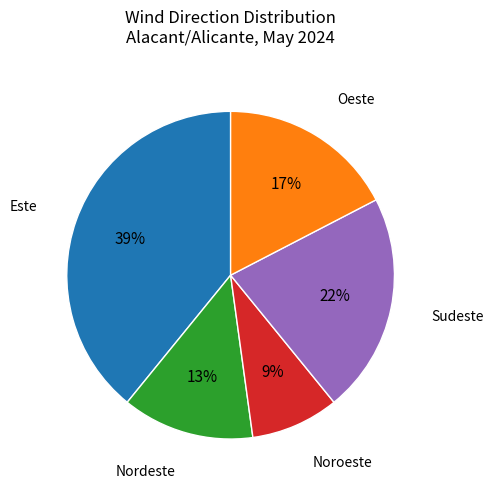

To the nearest percent, what is the combined percentage of Nordeste and Sudeste?

35%